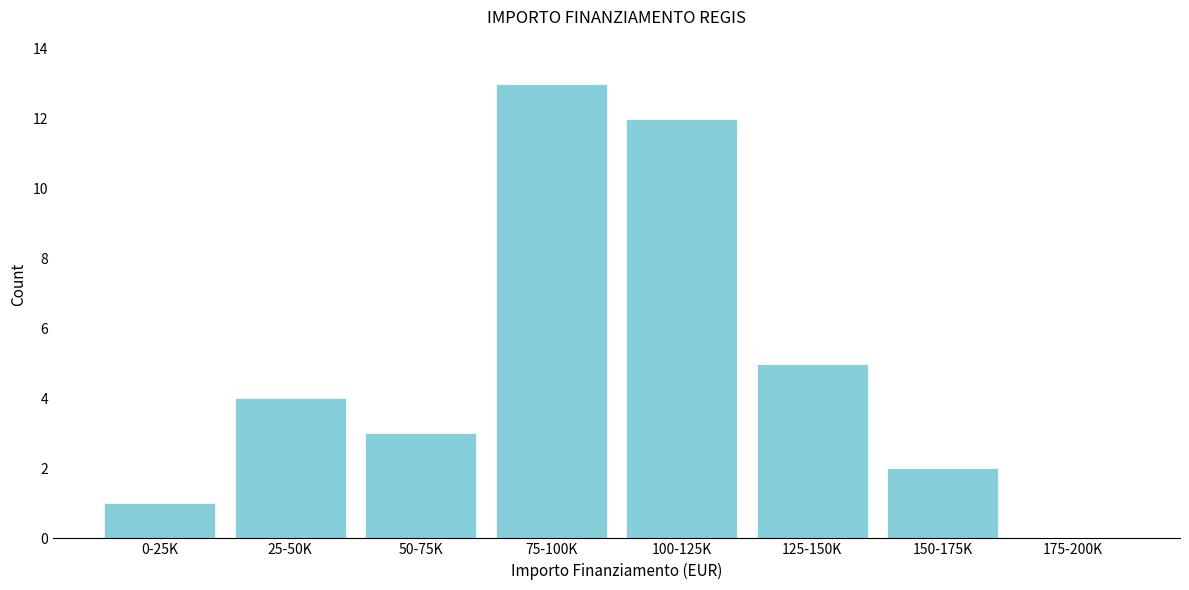

Reading left to right, extract all data points from this chart.

0-25K=1	25-50K=4	50-75K=3	75-100K=13	100-125K=12	125-150K=5	150-175K=2	175-200K=0